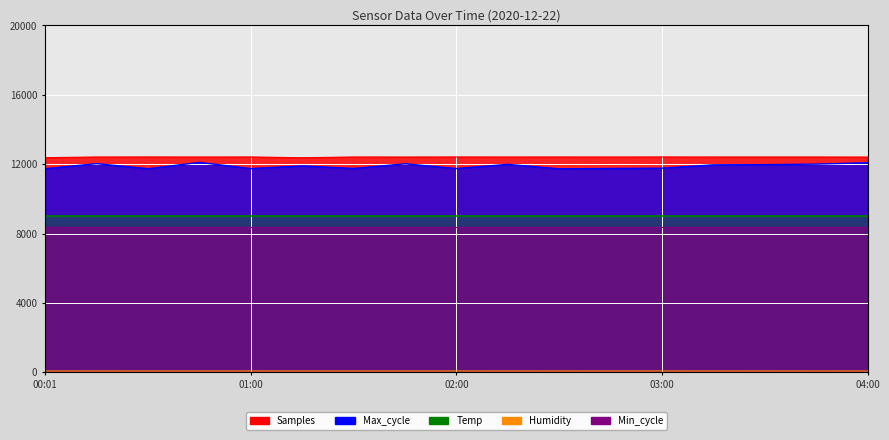

How many interior local peaks does the Max_cycle series have?

5